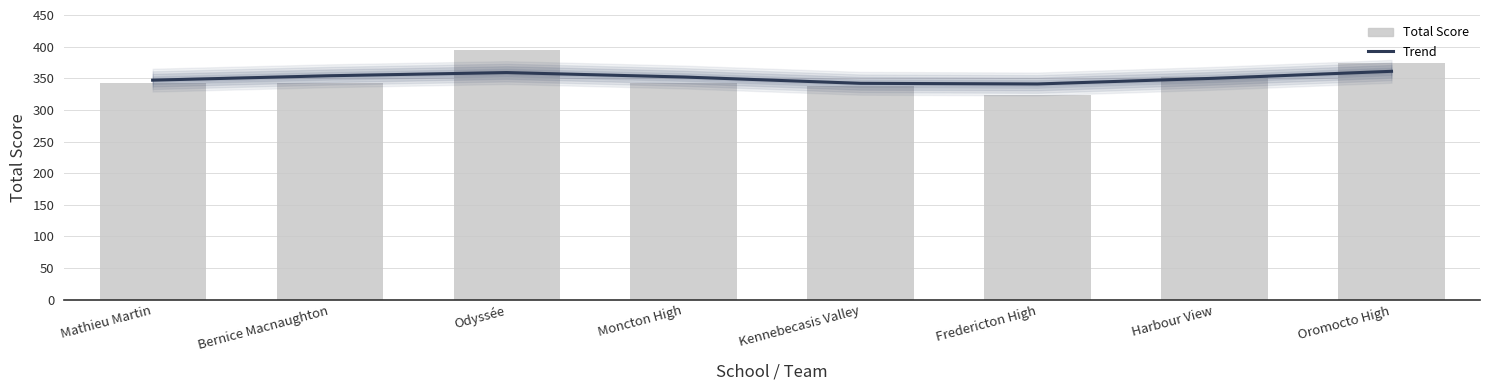

What is the difference between the Trend values at Fredericton High and Mathieu Martin?

6